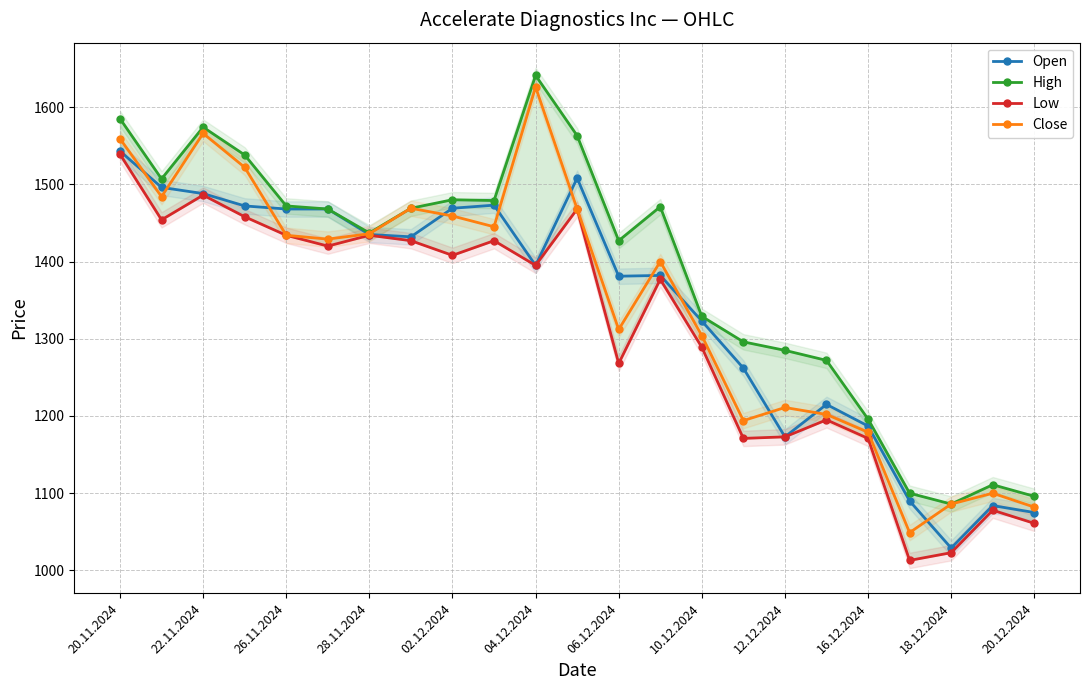

What is the value of the Close point at the 12th from the left?

1468